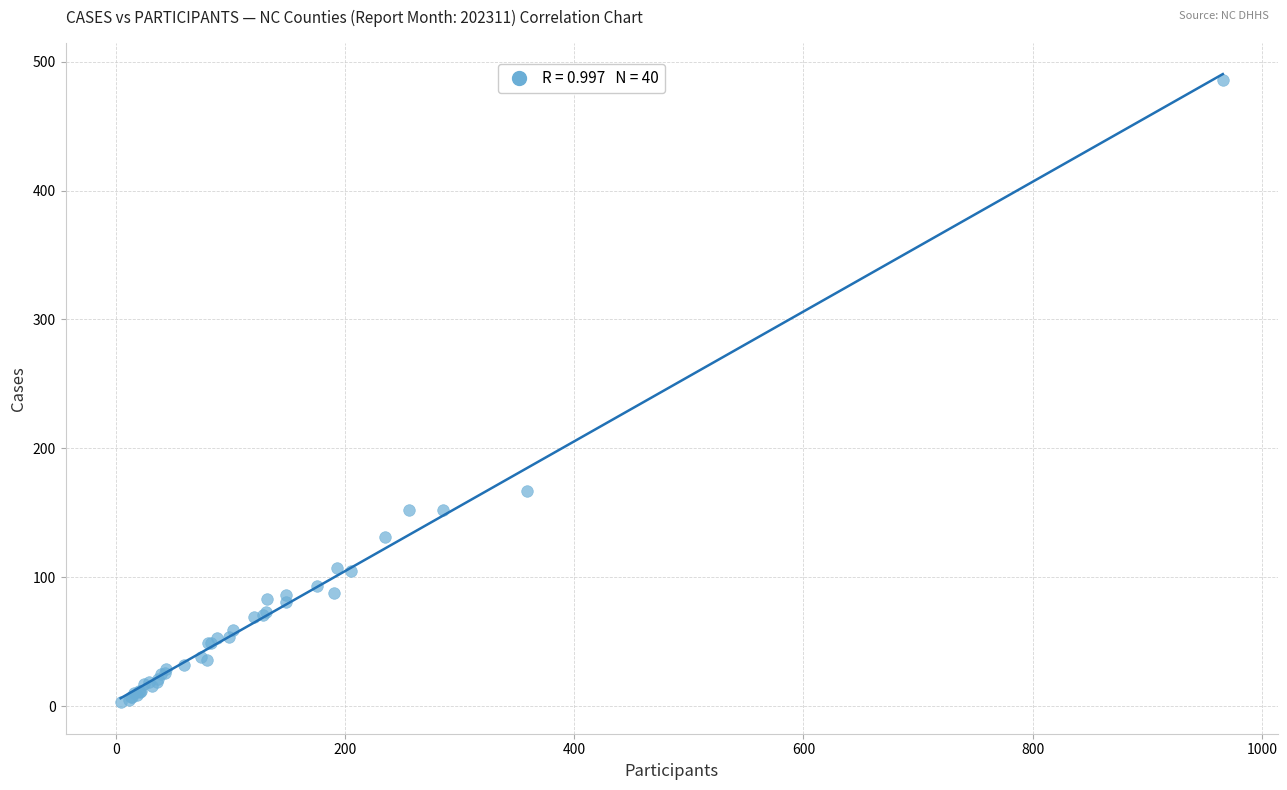

What Y value in the scatter plot is closest to 244?

167